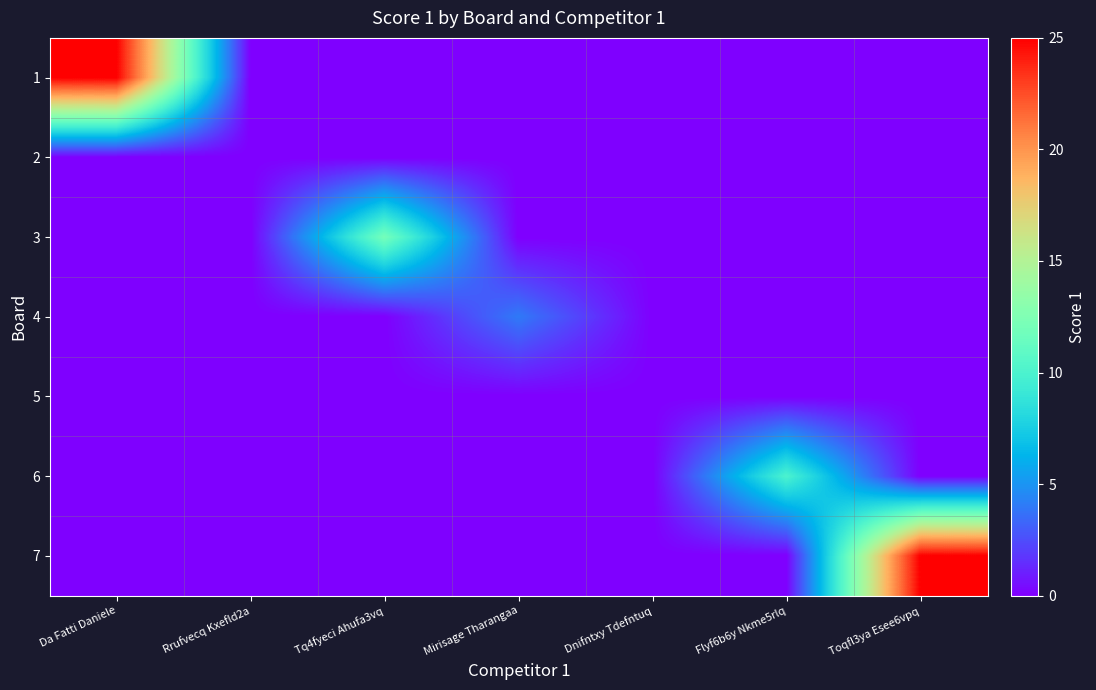

Which label corresponds to the largest value in the chart?

Da Fatti Daniele